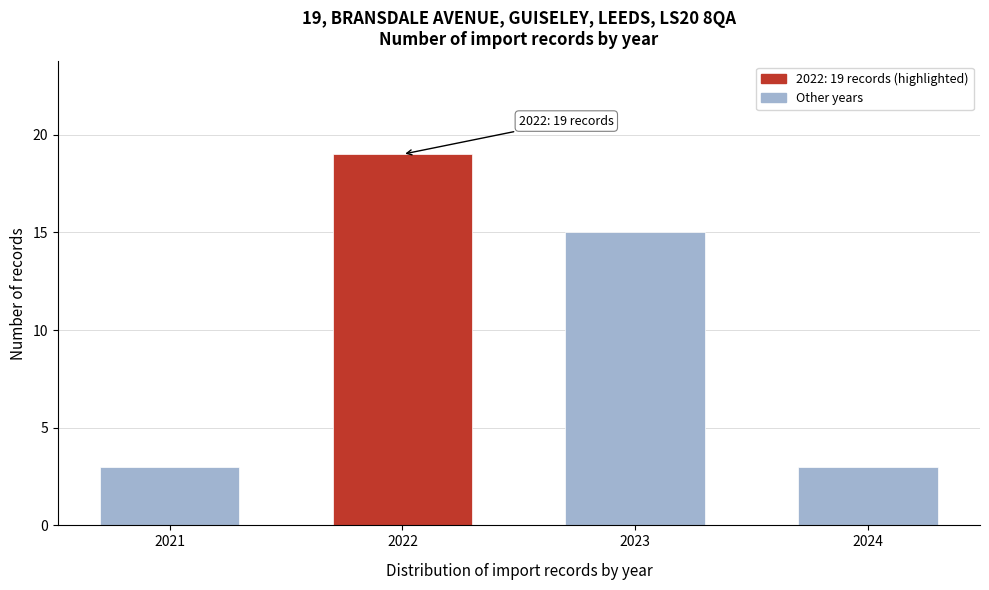

Reading right to left, transcribe all the data shown in this chart.

3	15	19	3